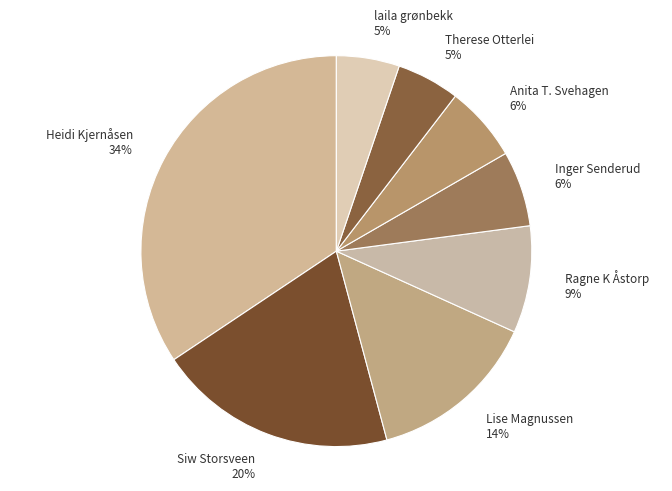

To the nearest percent, what percentage of the pie is laila grønbekk?

5%